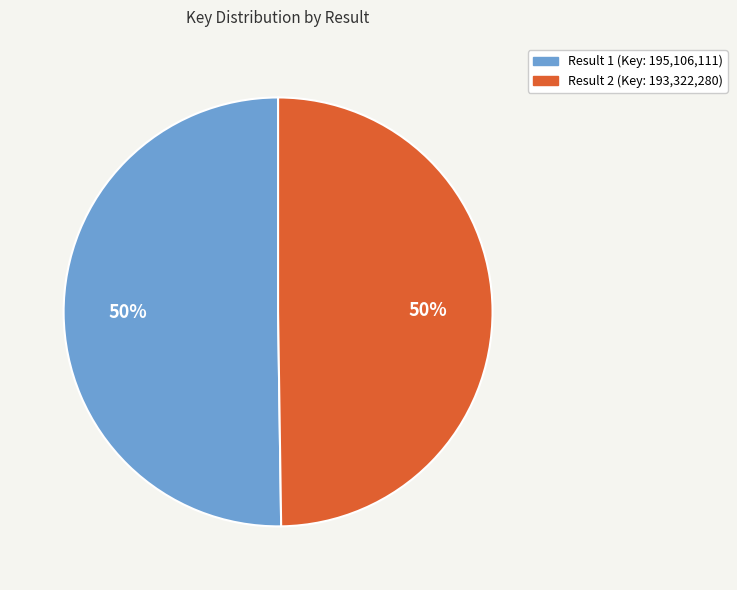

To the nearest percent, what is the average slice percentage?

50%